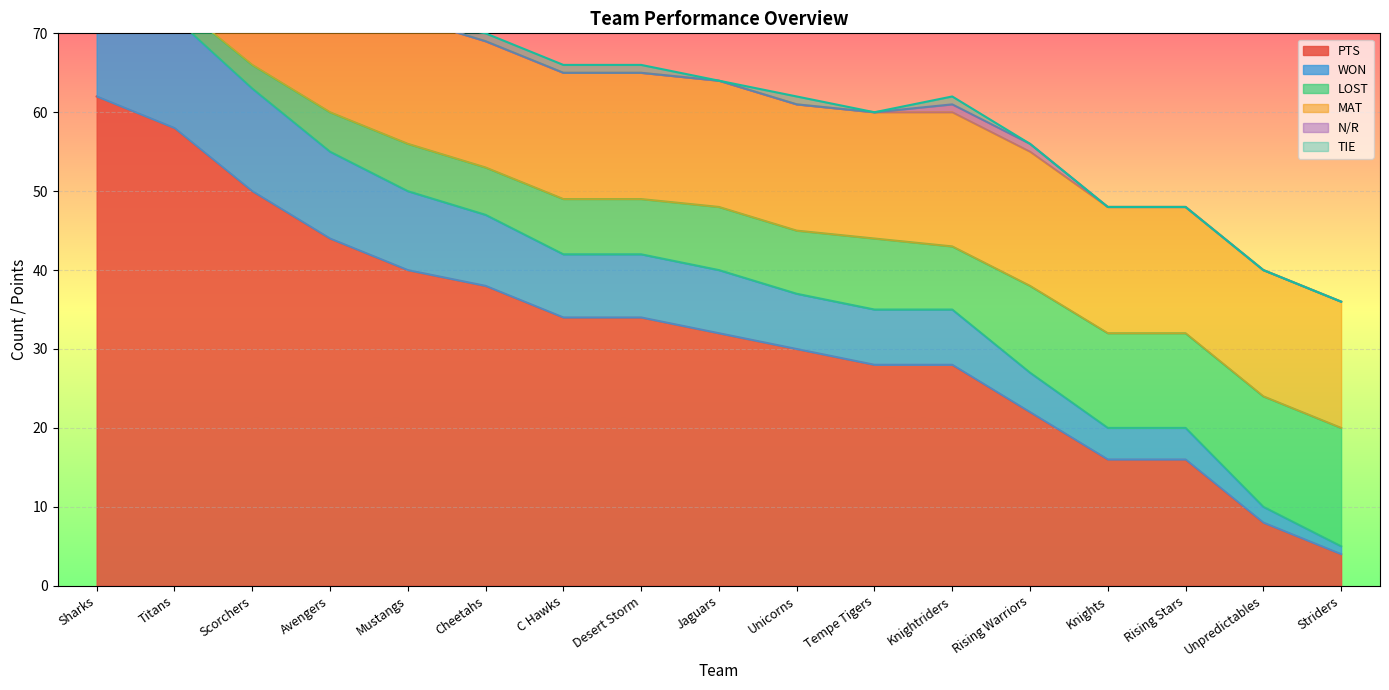

The PTS series shows 2 at Striders. True or false?

False